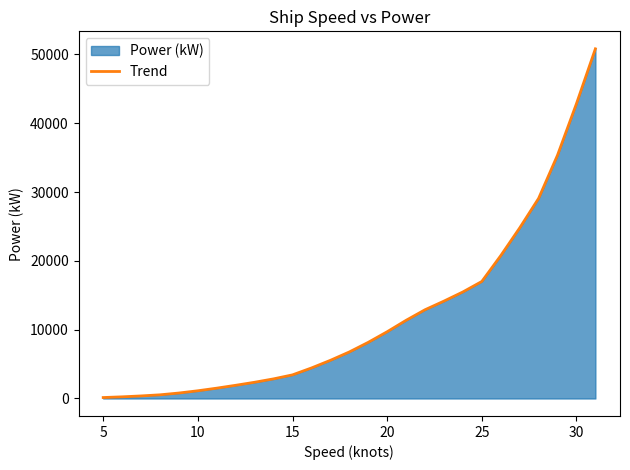

What is the difference between the maximum and minimum values?

50673